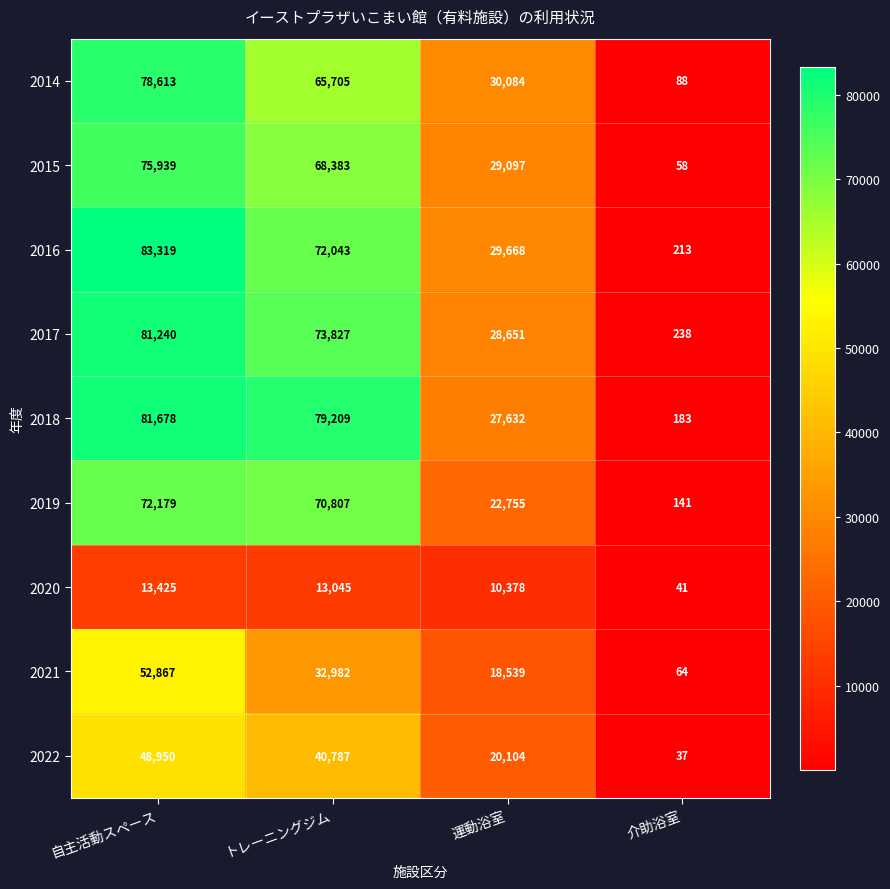

What is the difference between the highest and lowest values at トレーニングジム?

66164